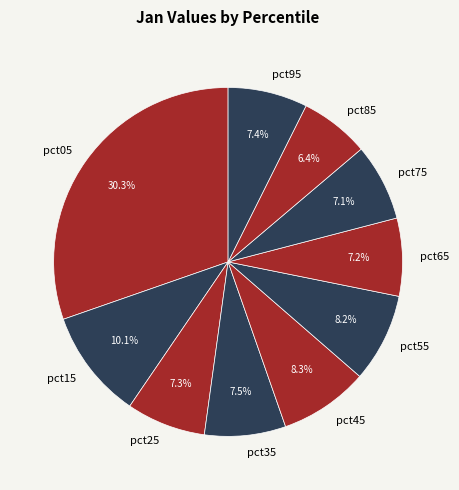

What is the smallest slice in the pie chart?

pct85